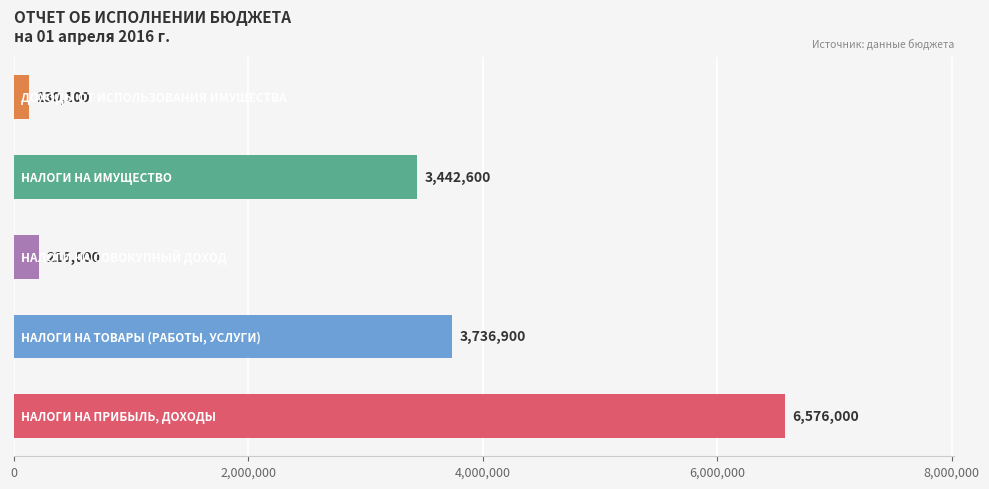

What is the maximum value shown in the chart?

6576000